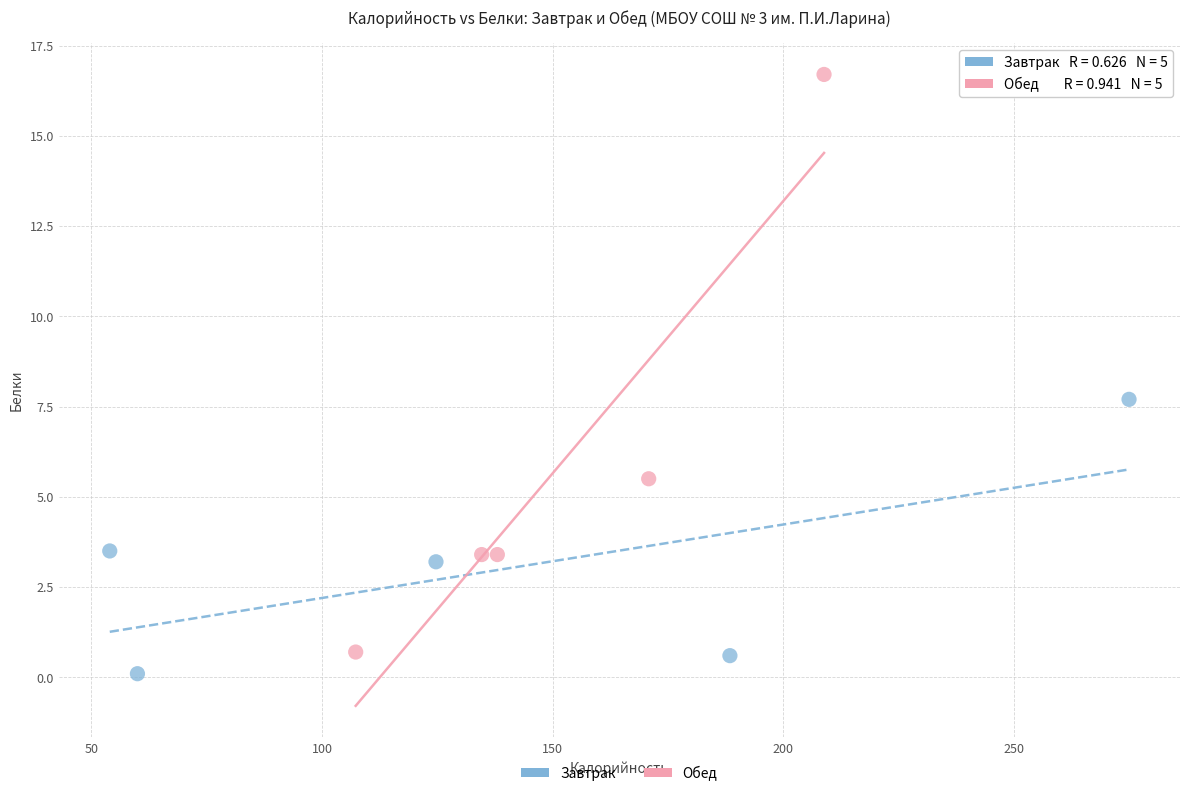

What are all the series names shown in the legend?

Завтрак, Обед